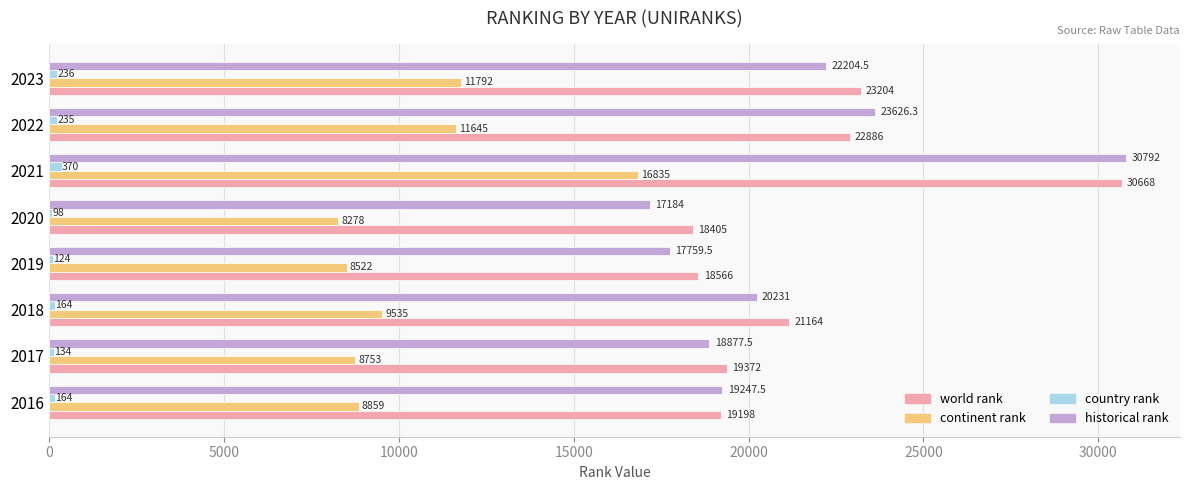

How many series are shown in this chart?

4